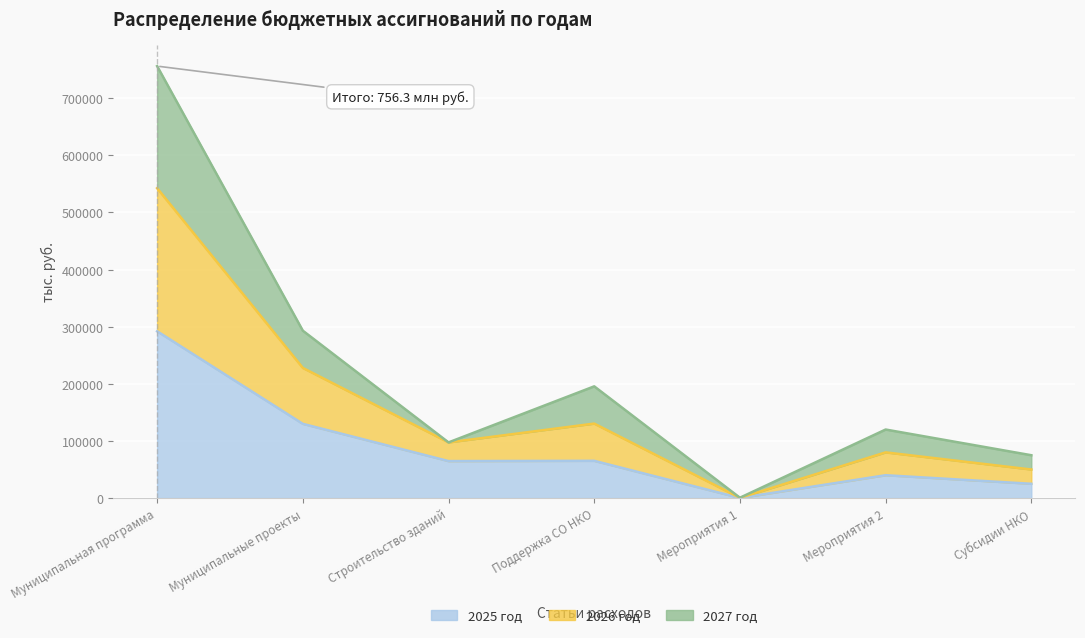

What is the label of the 1st point from the right?

Субсидии НКО